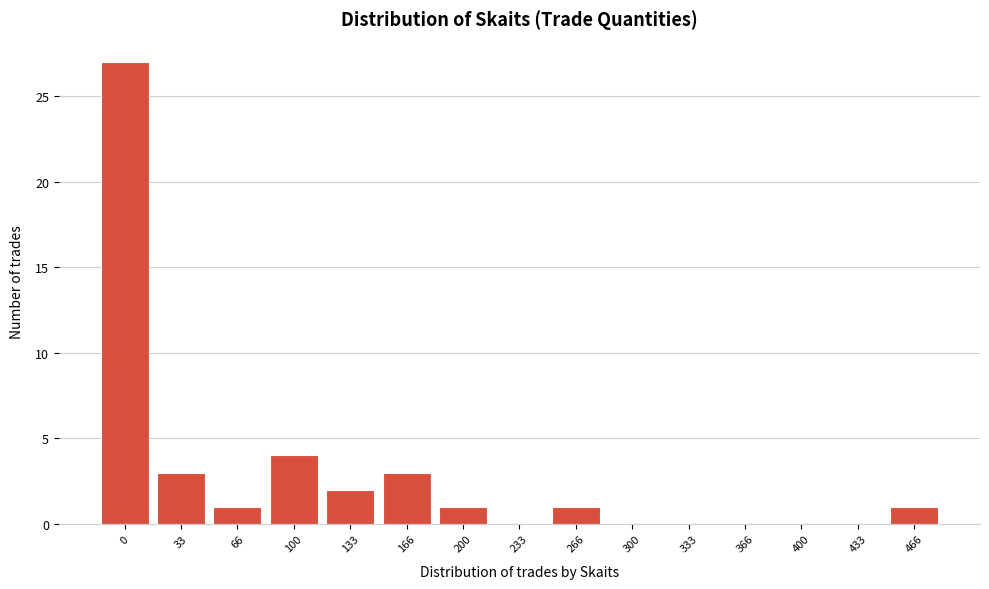

Reading left to right, list all the values displayed in this chart.

0=27	33=3	66=1	100=4	133=2	166=3	200=1	233=0	266=1	300=0	333=0	366=0	400=0	433=0	466=1